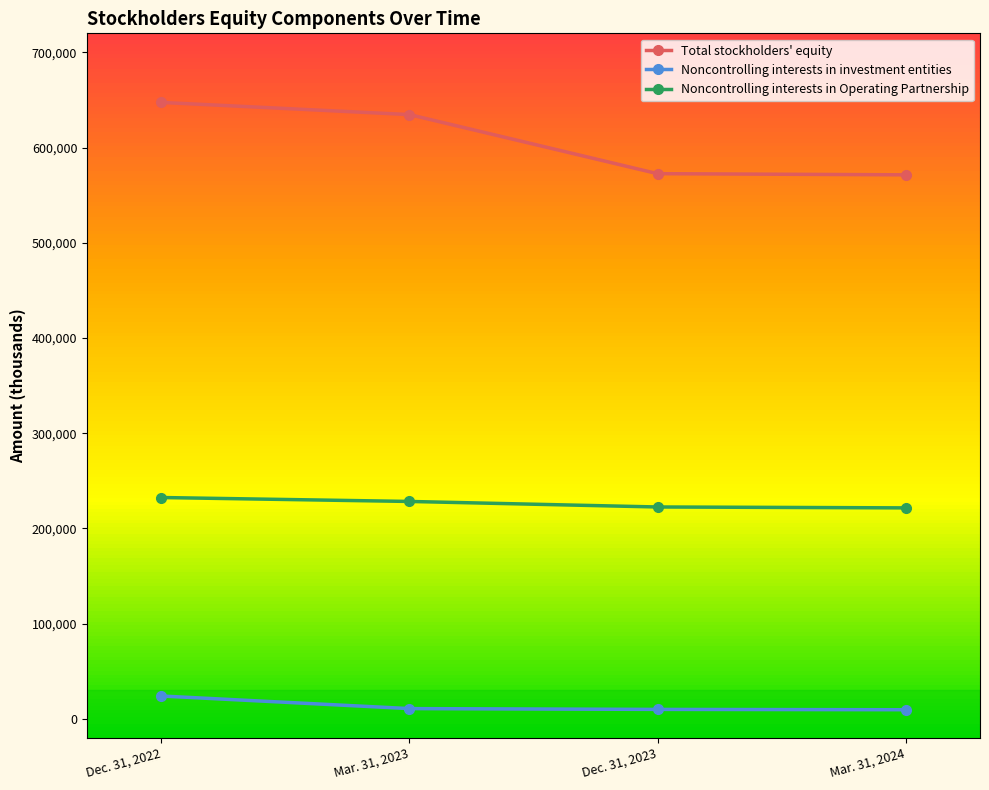

At which category is the sum across all series the highest?

Dec. 31, 2022